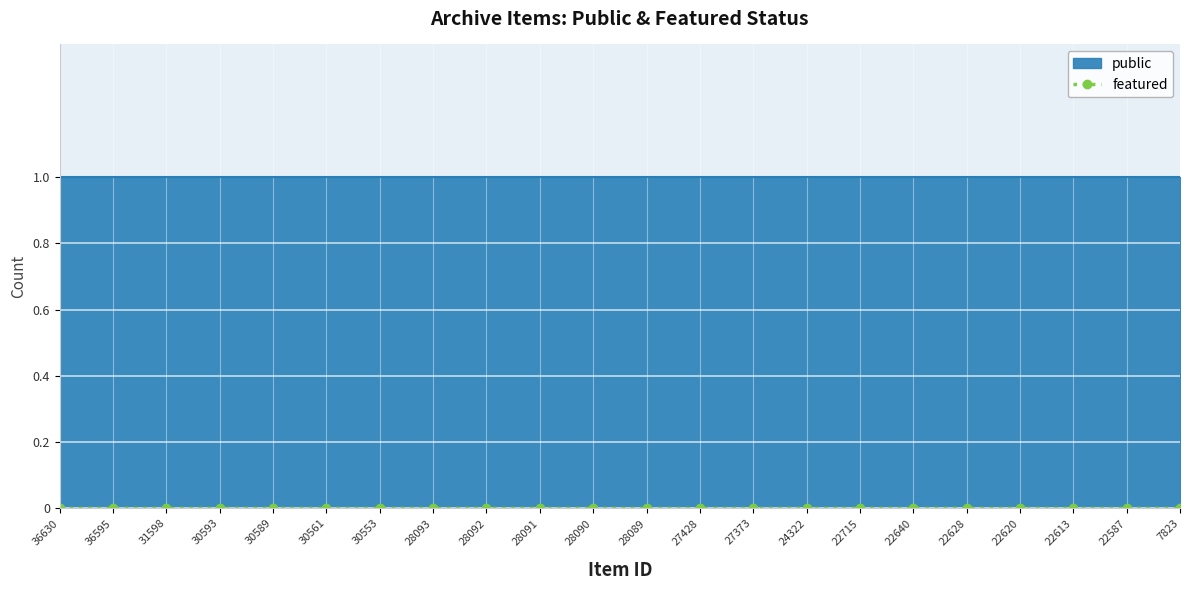

At how many categories does at least one series exceed 0?

22